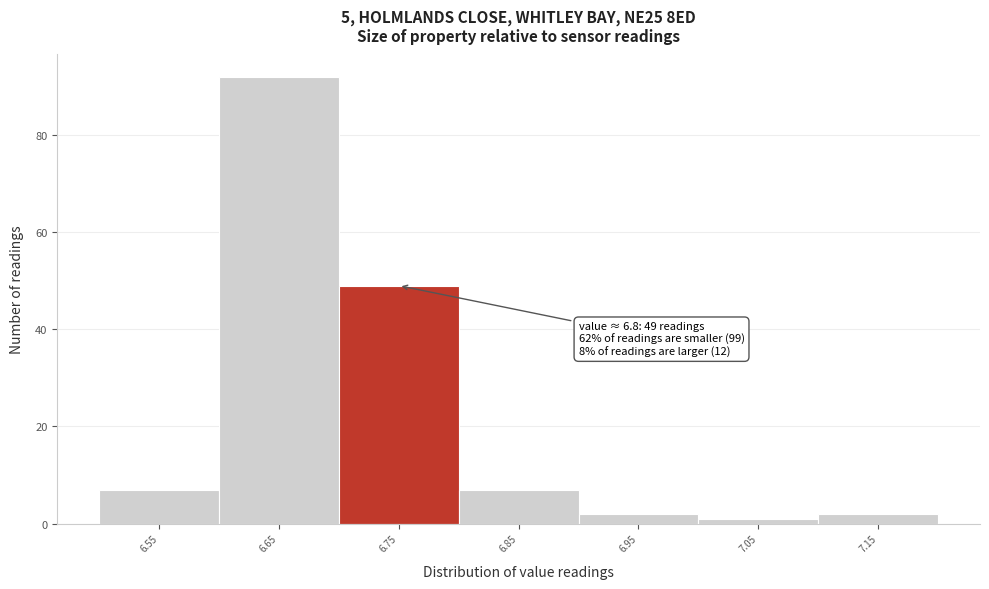

Reading left to right, extract all data points from this chart.

6.55=7	6.65=92	6.75=49	6.85=7	6.95=2	7.05=1	7.15=2